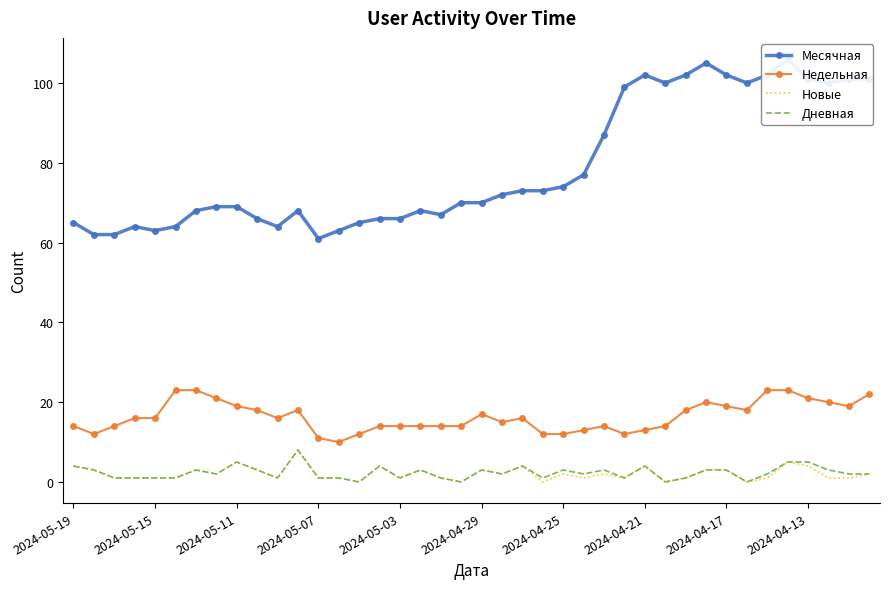

How many distinct data groups are displayed?

4